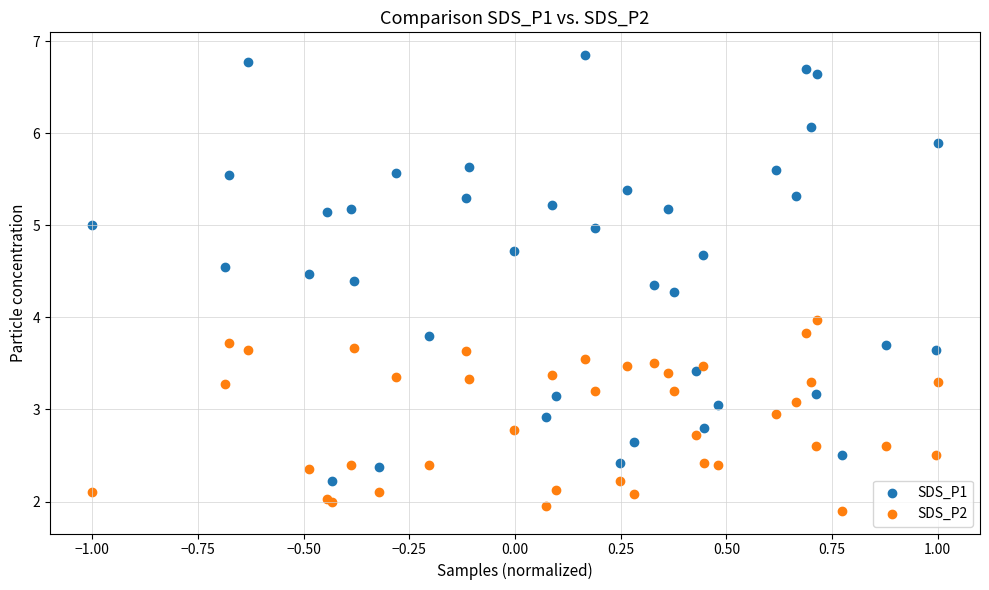

What is the X range (max minus min) for the scatter plot?

2.0